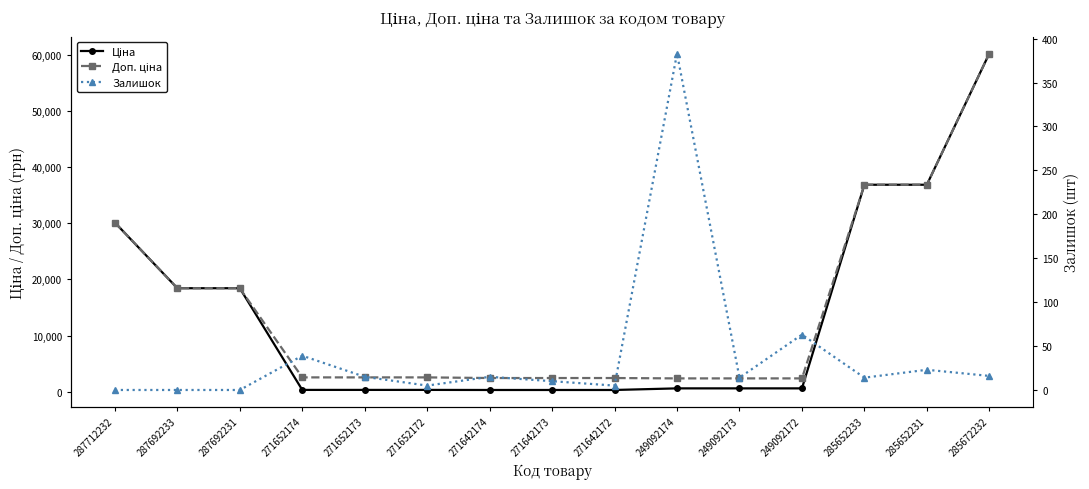

Is this an area chart (filled region under the line)?

No